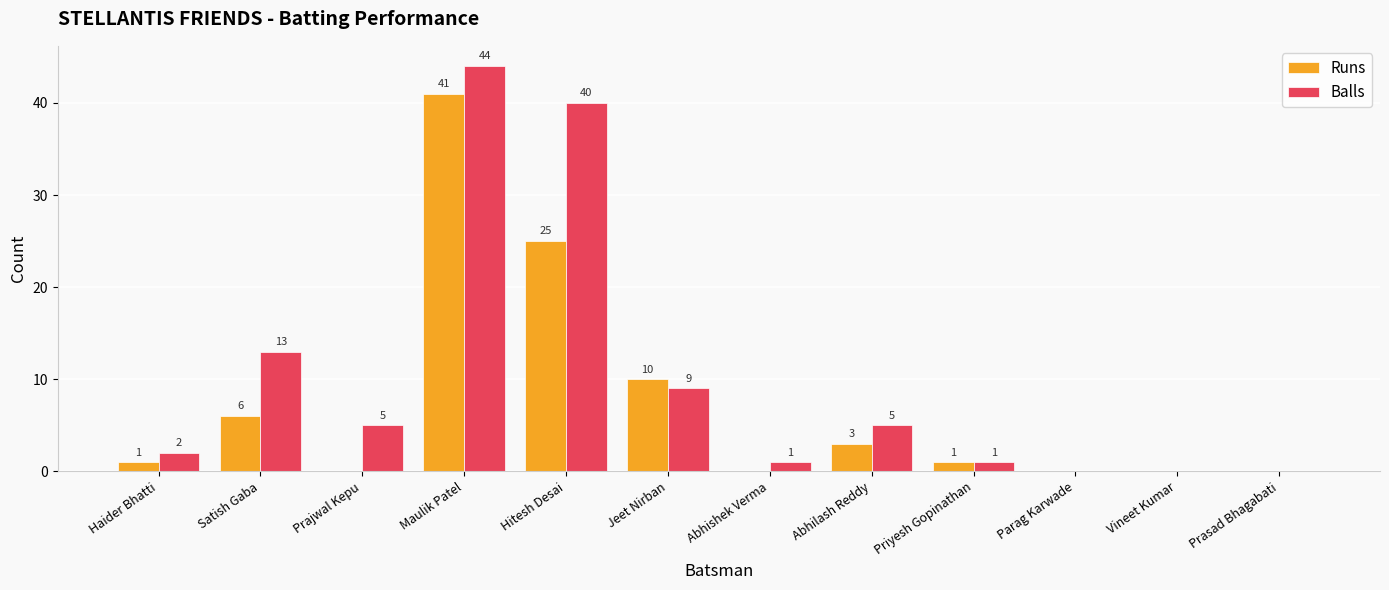

At which category is the sum across all series the highest?

Maulik Patel